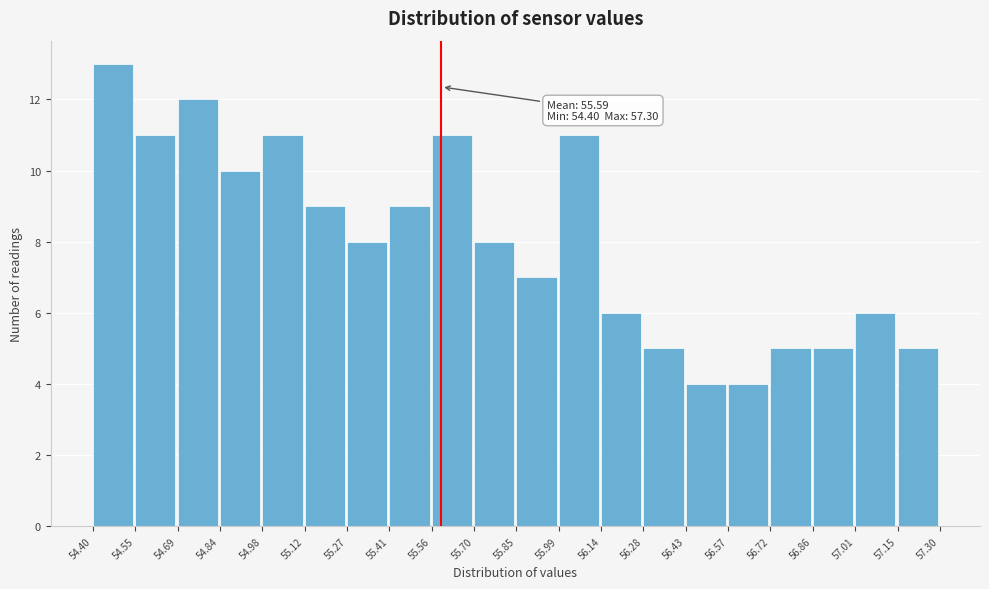

Which range on the x-axis has the tallest bar?

54.40 to 54.55